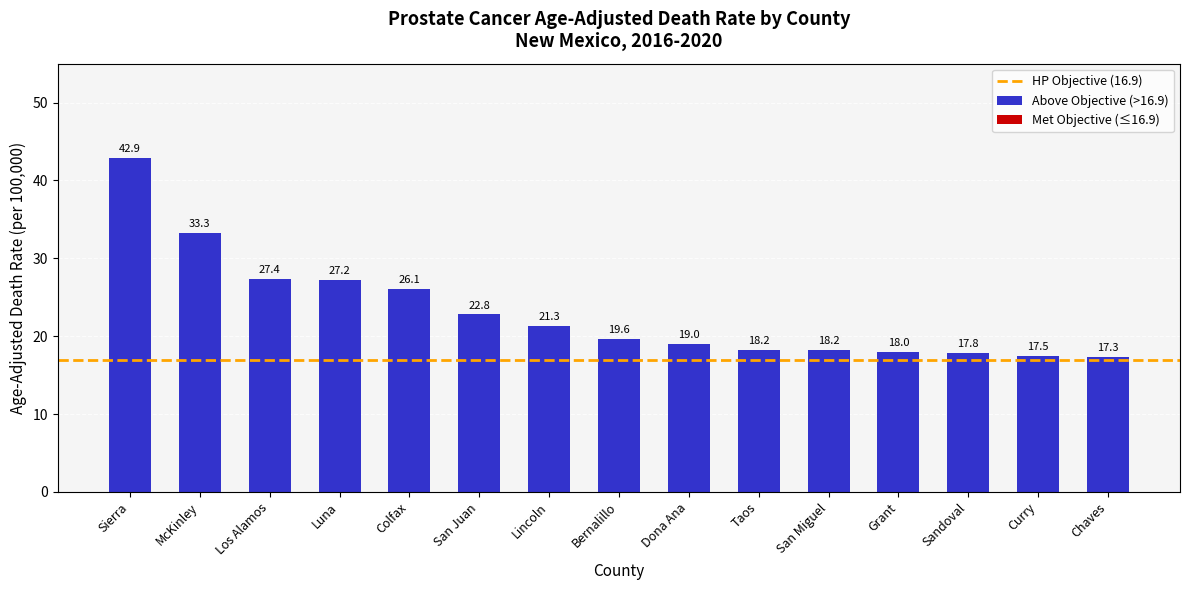

How many series are shown in this chart?

1